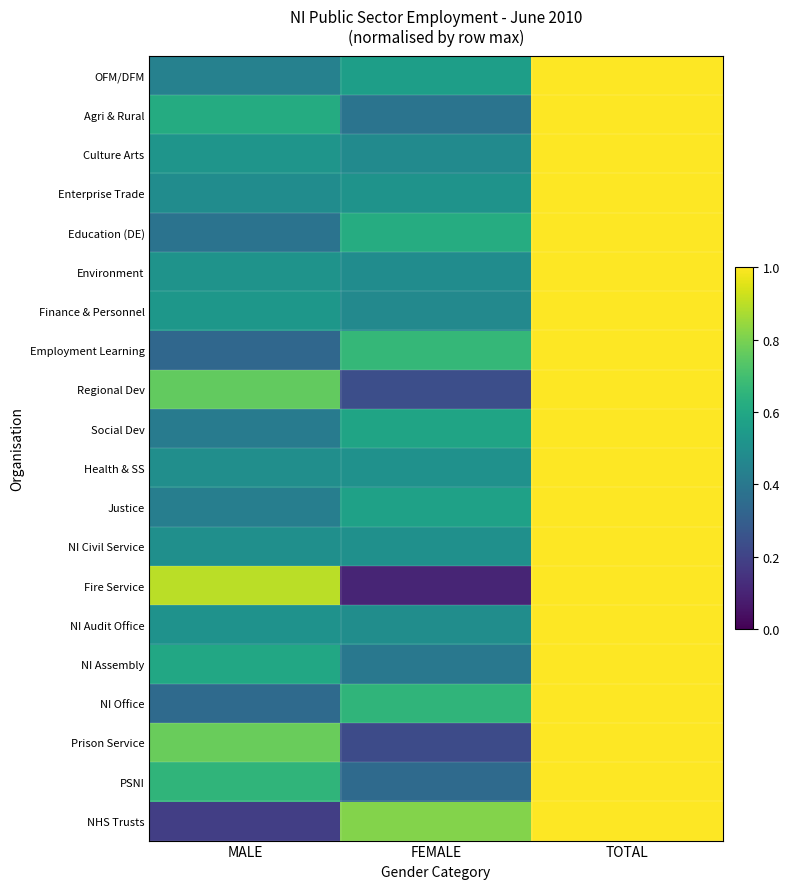

Reading left to right, what are all the values shown in this chart?

OFM/DFM: MALE=0.4	FEMALE=0.6	TOTAL=1.0
Agri & Rural: MALE=0.6	FEMALE=0.4	TOTAL=1.0
Culture Arts: MALE=0.5	FEMALE=0.5	TOTAL=1.0
Enterprise Trade: MALE=0.5	FEMALE=0.5	TOTAL=1.0
Education (DE): MALE=0.4	FEMALE=0.6	TOTAL=1.0
Environment: MALE=0.5	FEMALE=0.5	TOTAL=1.0
Finance & Personnel: MALE=0.5	FEMALE=0.5	TOTAL=1.0
Employment Learning: MALE=0.3	FEMALE=0.7	TOTAL=1.0
Regional Dev: MALE=0.8	FEMALE=0.2	TOTAL=1.0
Social Dev: MALE=0.4	FEMALE=0.6	TOTAL=1.0
Health & SS: MALE=0.5	FEMALE=0.5	TOTAL=1.0
Justice: MALE=0.4	FEMALE=0.6	TOTAL=1.0
NI Civil Service: MALE=0.5	FEMALE=0.5	TOTAL=1.0
Fire Service: MALE=0.9	FEMALE=0.1	TOTAL=1.0
NI Audit Office: MALE=0.5	FEMALE=0.5	TOTAL=1.0
NI Assembly: MALE=0.6	FEMALE=0.4	TOTAL=1.0
NI Office: MALE=0.3	FEMALE=0.7	TOTAL=1.0
Prison Service: MALE=0.8	FEMALE=0.2	TOTAL=1.0
PSNI: MALE=0.7	FEMALE=0.3	TOTAL=1.0
NHS Trusts: MALE=0.2	FEMALE=0.8	TOTAL=1.0